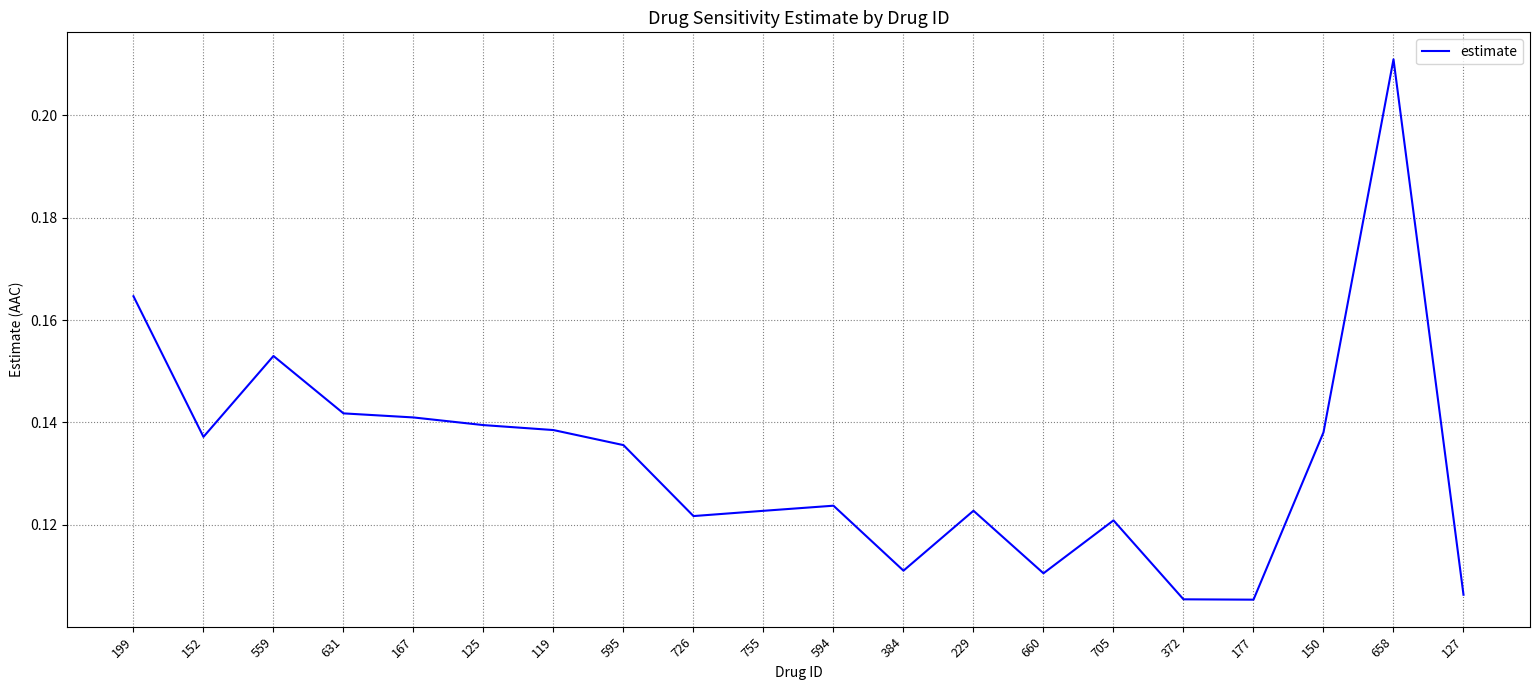

The value at 755 is 0.2. True or false?

False